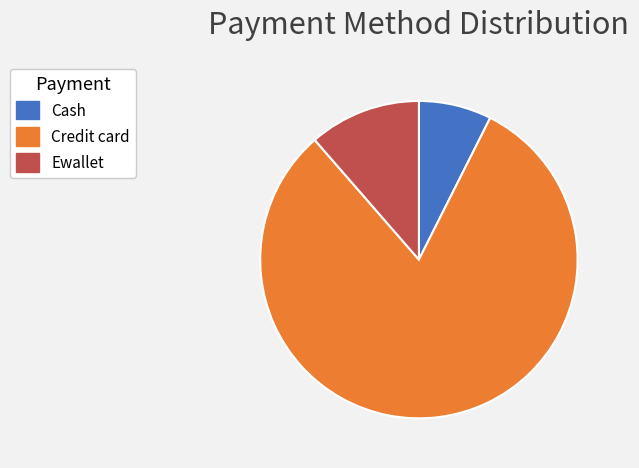

Combined, do Ewallet and Credit card account for over 50%?

Yes